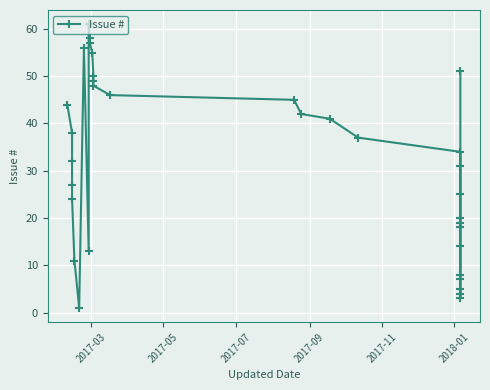

How many series are shown in this chart?

1